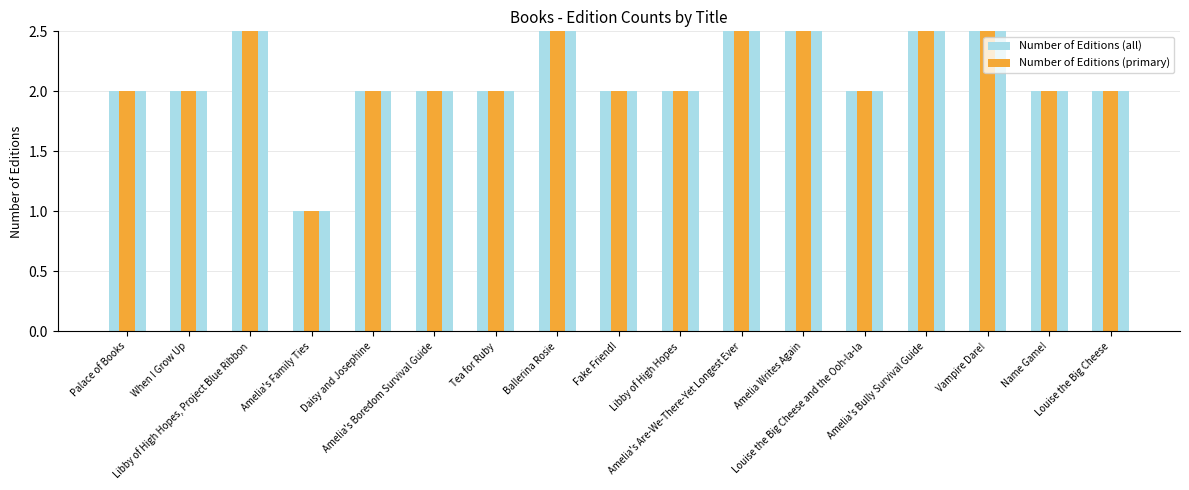

Between Libby of High Hopes, Project Blue Ribbon and Vampire Dare!, which series saw the biggest shift?

Number of Editions (all)